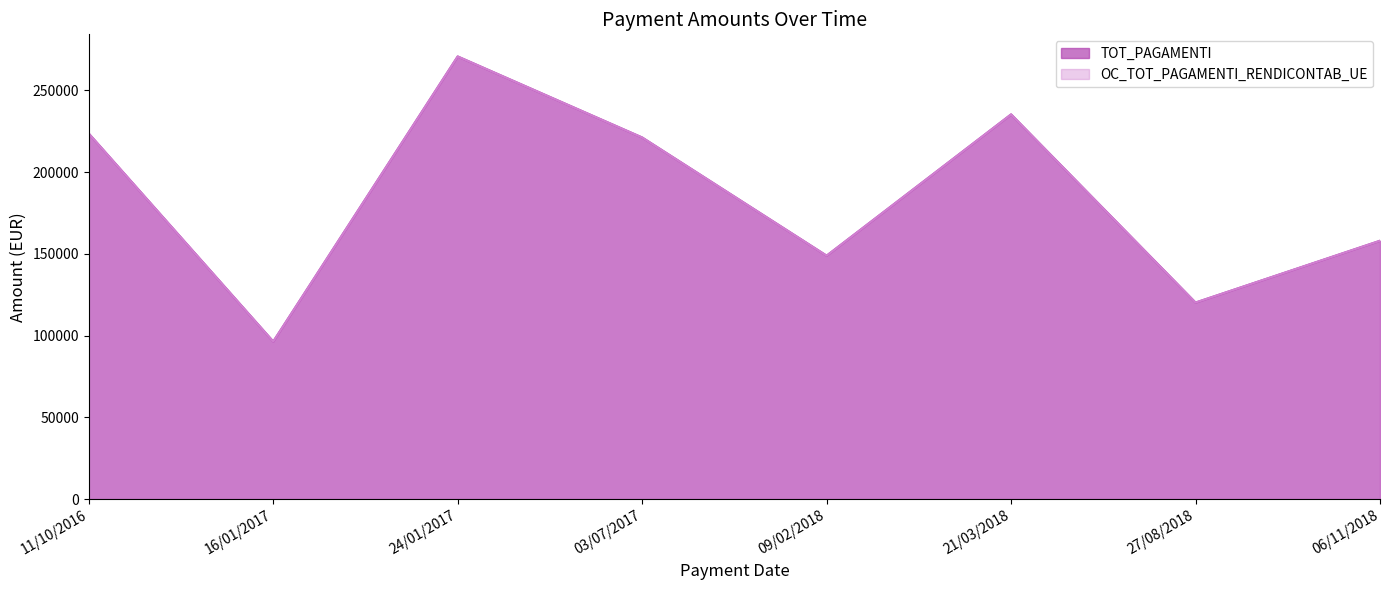

Is it true that TOT_PAGAMENTI equals 44197.2 at 06/11/2018?

False